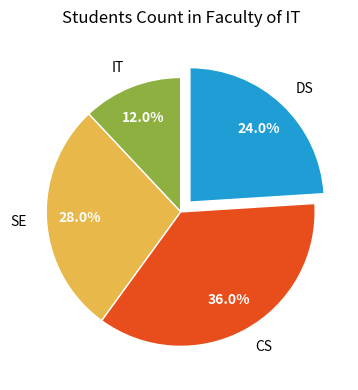

What is the smallest slice in the pie chart?

IT